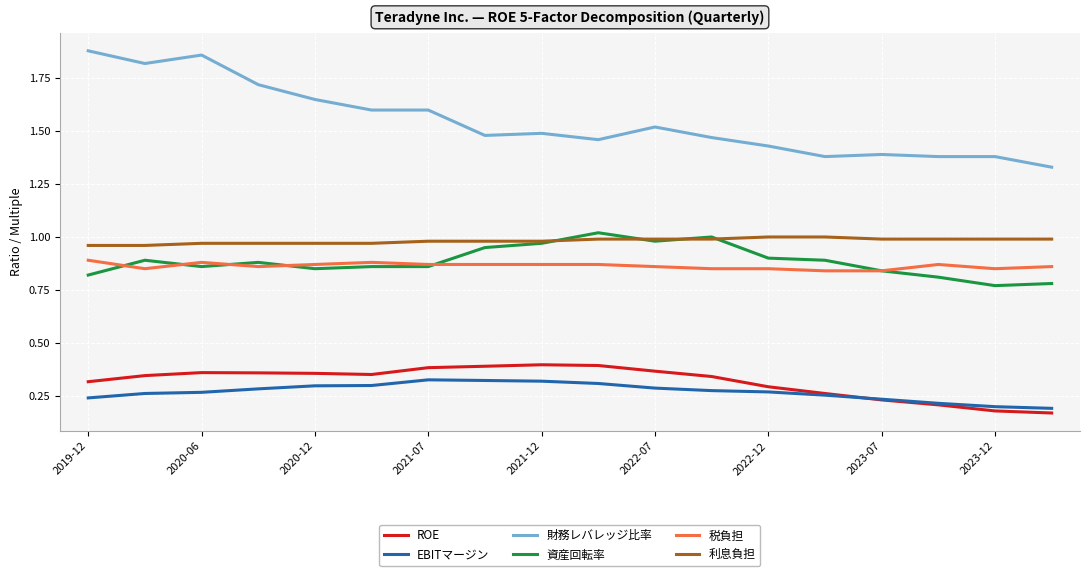

Which series has the largest total across all categories?

財務レバレッジ比率